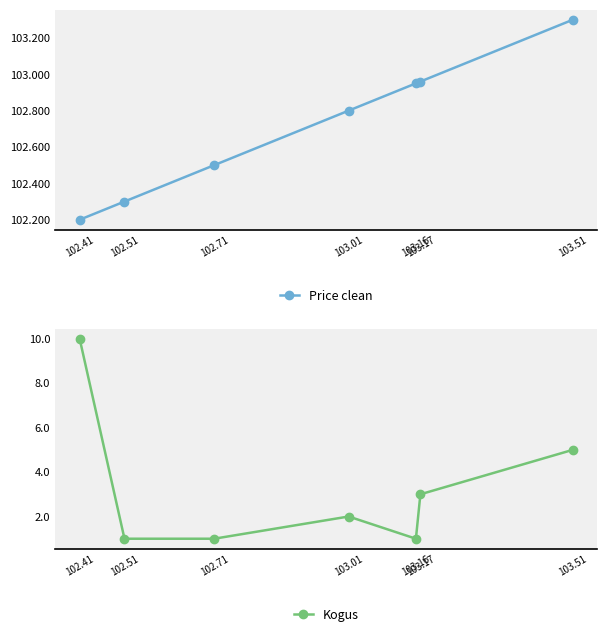

The value of Price clean at 103.01 is 102.8. True or false?

True